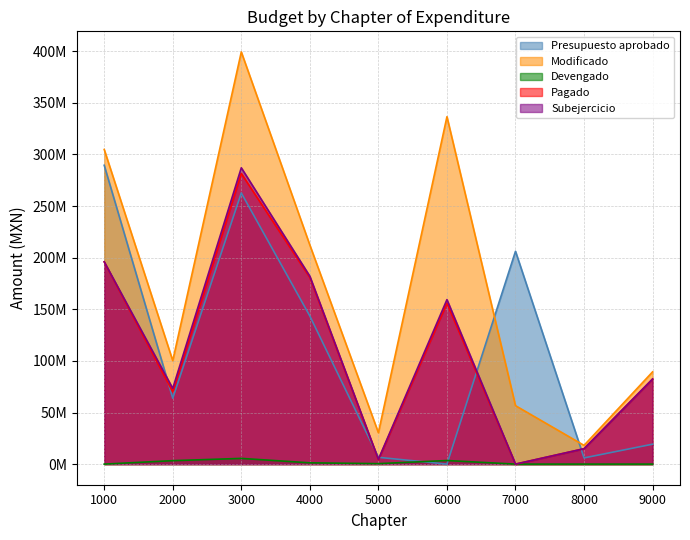

What are all the series names shown in the legend?

Presupuesto aprobado, Modificado, Devengado, Pagado, Subejercicio